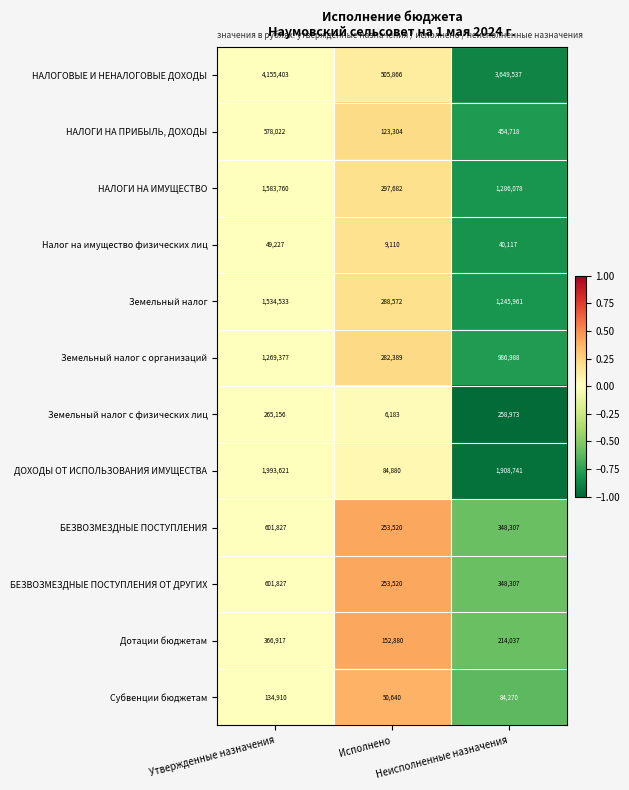

What is the minimum value for ДОХОДЫ ОТ ИСПОЛЬЗОВАНИЯ ИМУЩЕСТВА?

84880